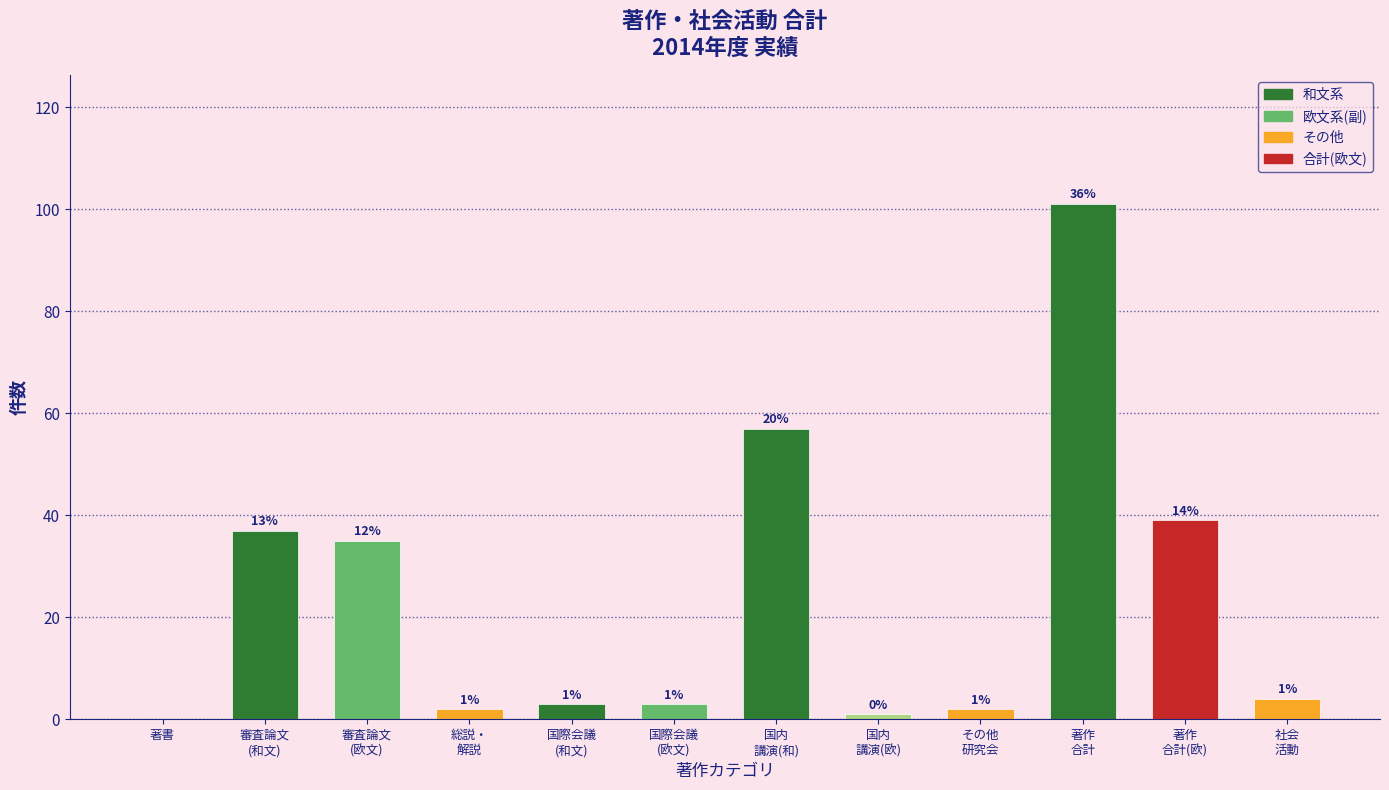

The chart shows a value of 32 at 国内
講演(和). True or false?

False